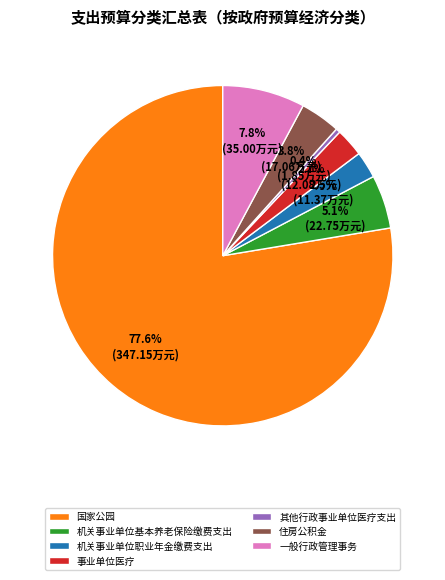

Is there any slice that represents more than half of the pie?

Yes